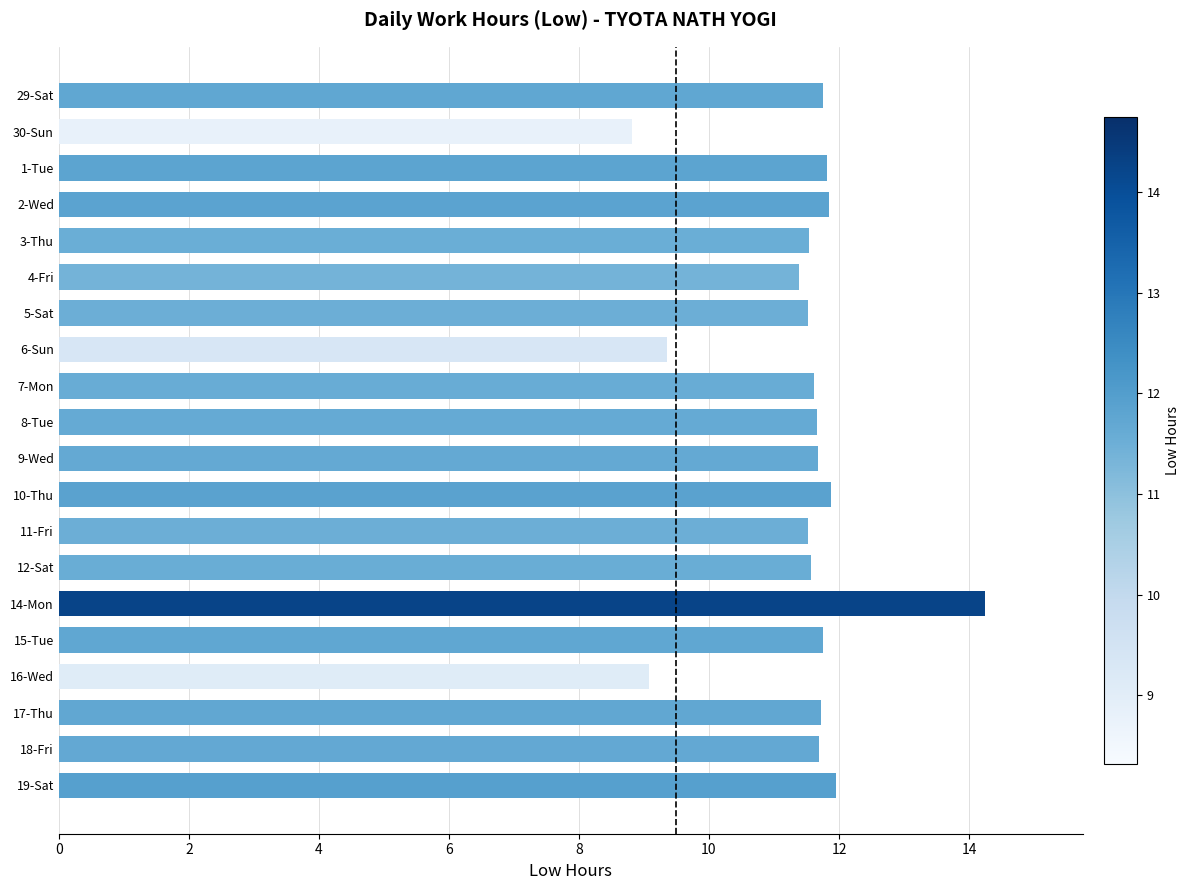

How many bars are there in total?

20